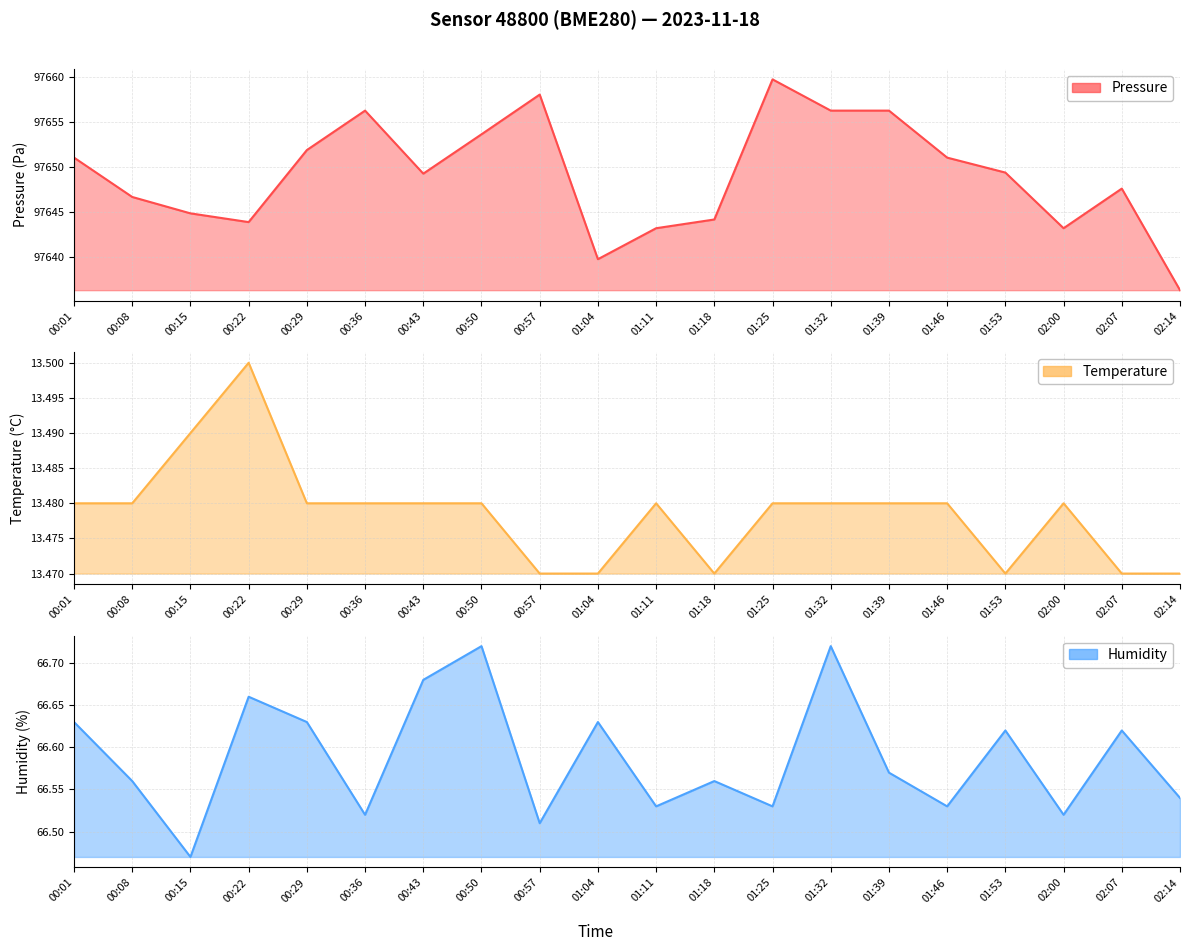

Which has a higher value, 01:32 or 01:04?

01:32